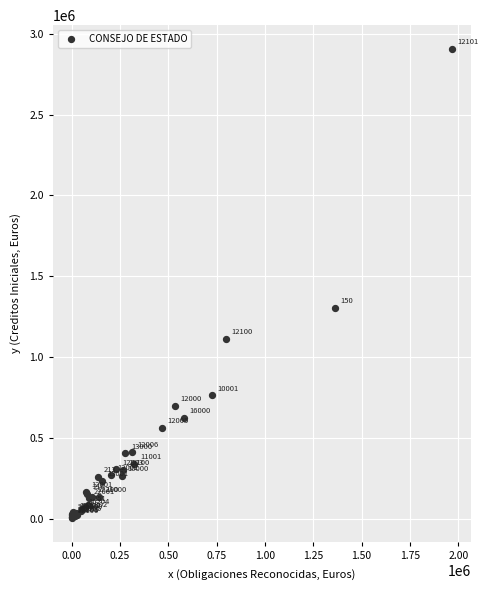

What Y value in the scatter plot is closest to 1455275?

1304770